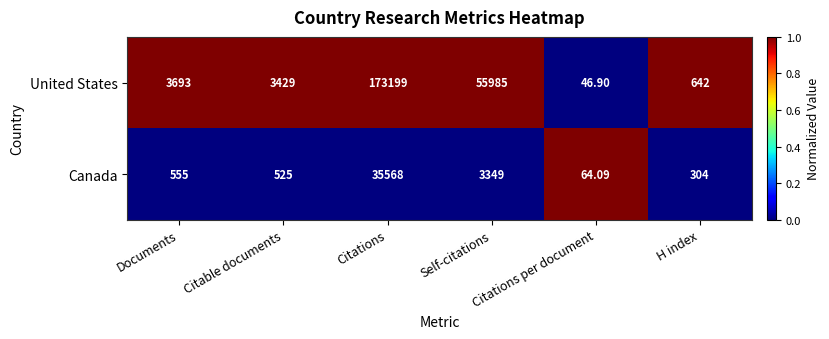

Which category has the lowest value across all series?

Citations per document